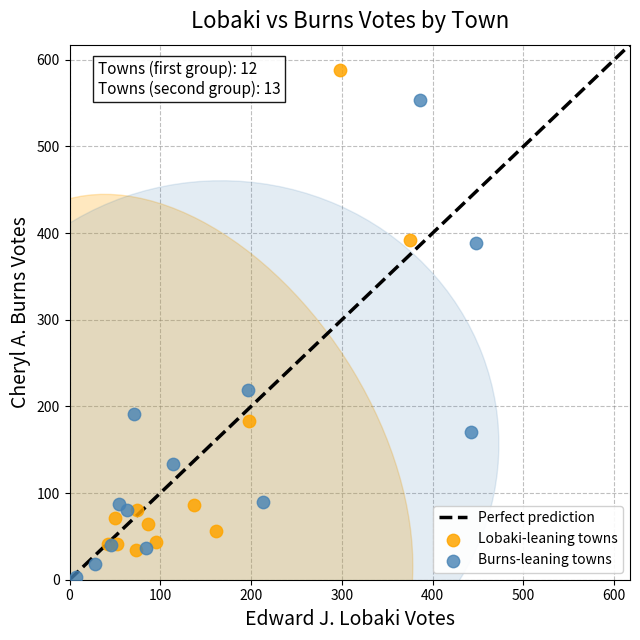

Which series reaches the maximum Y coordinate?

Lobaki-leaning towns